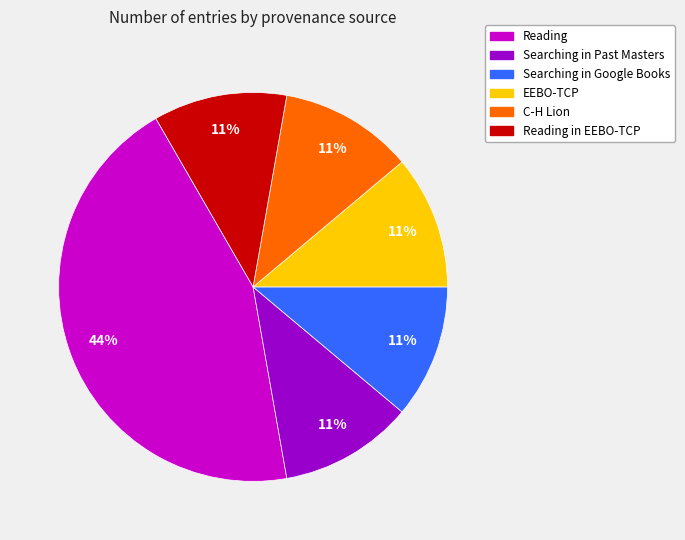

To the nearest percent, what is the average slice percentage?

17%